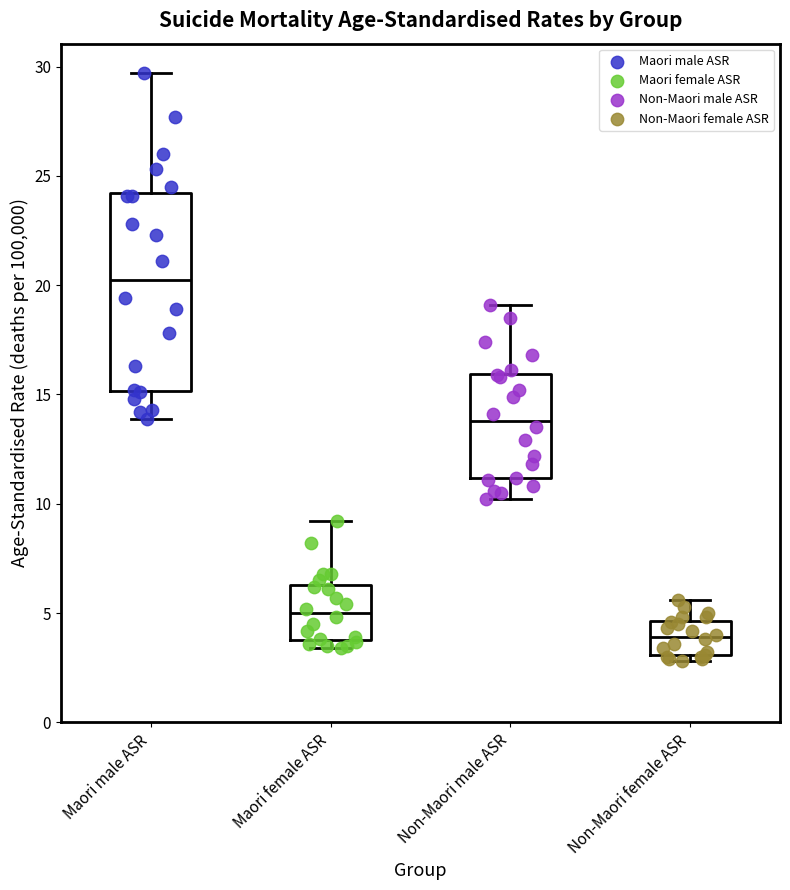

Where does the median line of the box for Maori male ASR sit on the y-axis? The values are not printed on the chart, so give them approximately, as read against the axis.

20.5